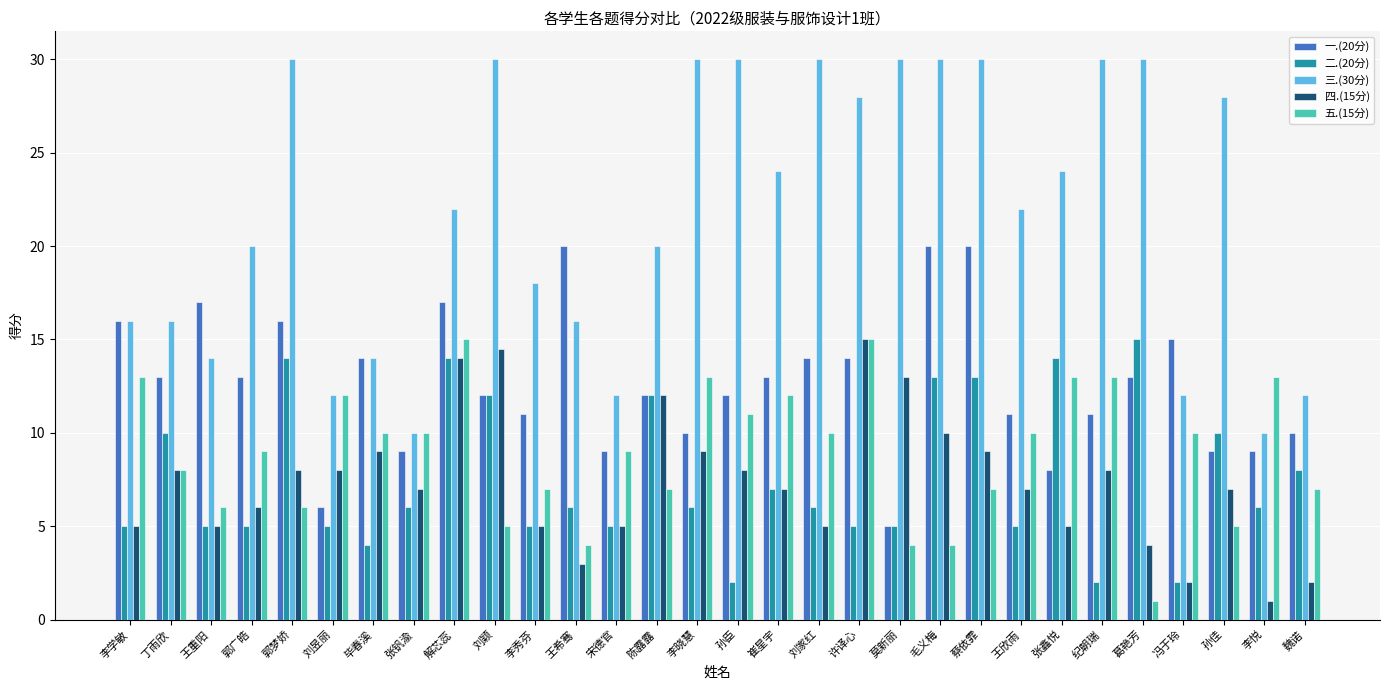

Which series changed the most between 刘颖 and 刘家红?

四.(15分)